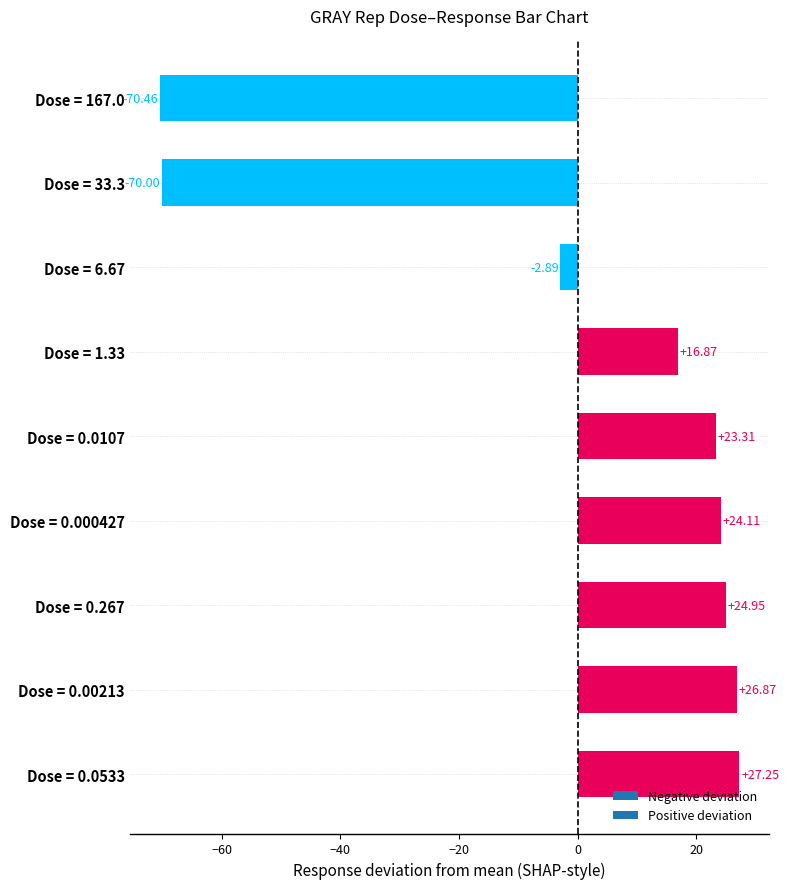

What is the difference between the second highest and second lowest values?

96.9